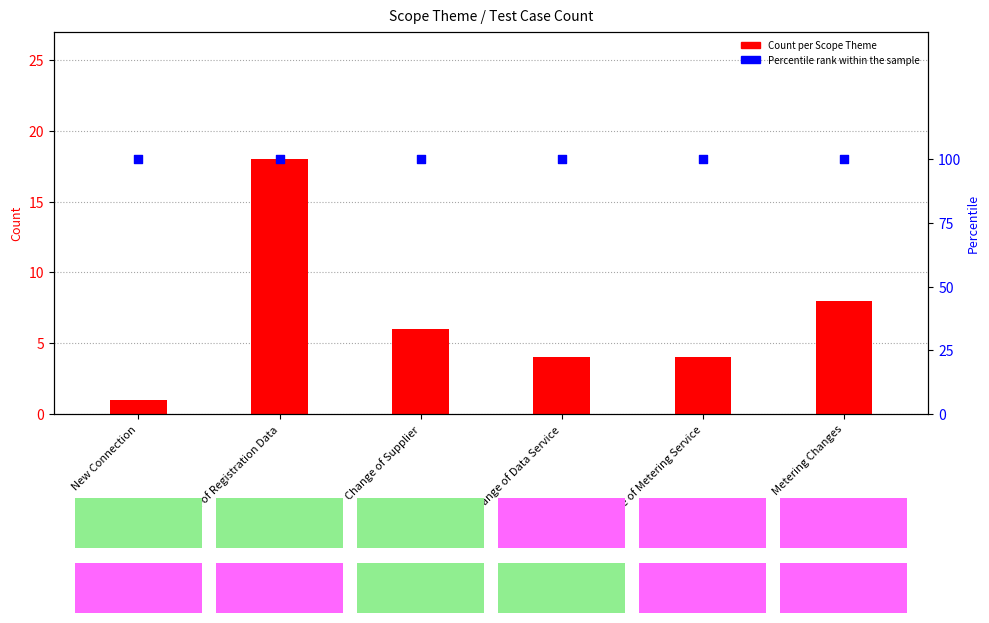

Which series has the widest spread of Y values?

Count per Scope Theme